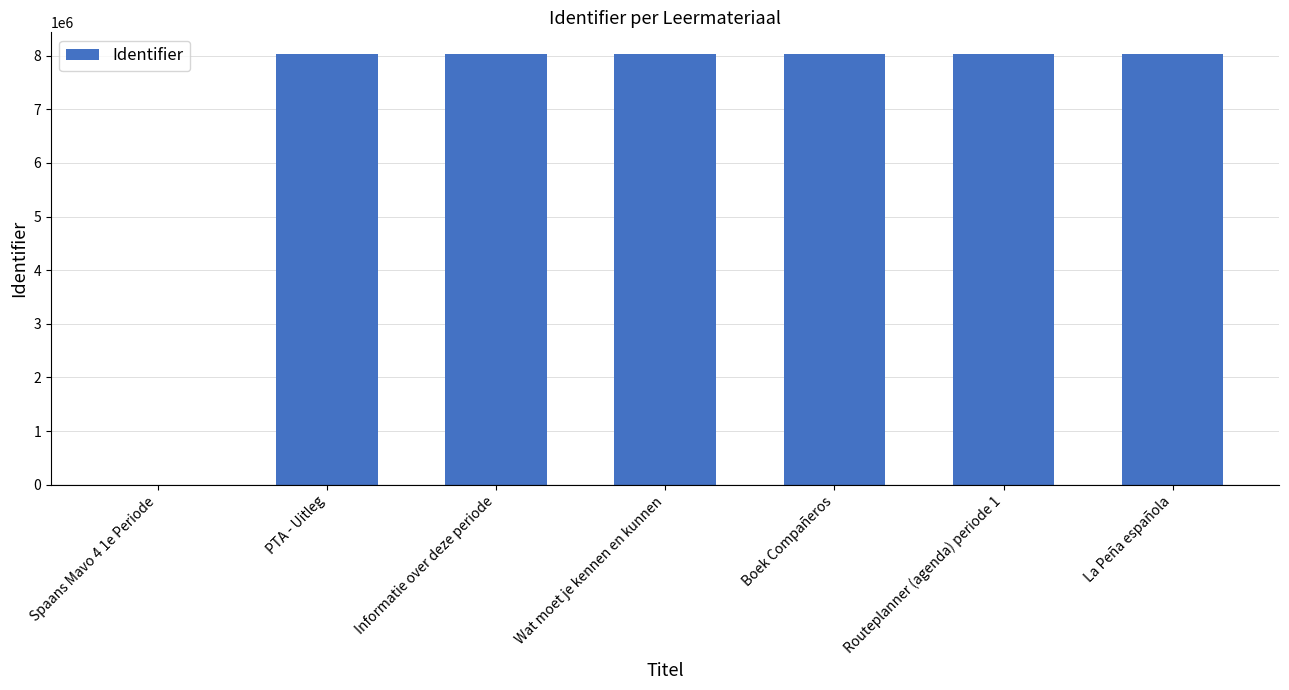

The chart shows a value of 8032420 at Informatie over deze periode. True or false?

True